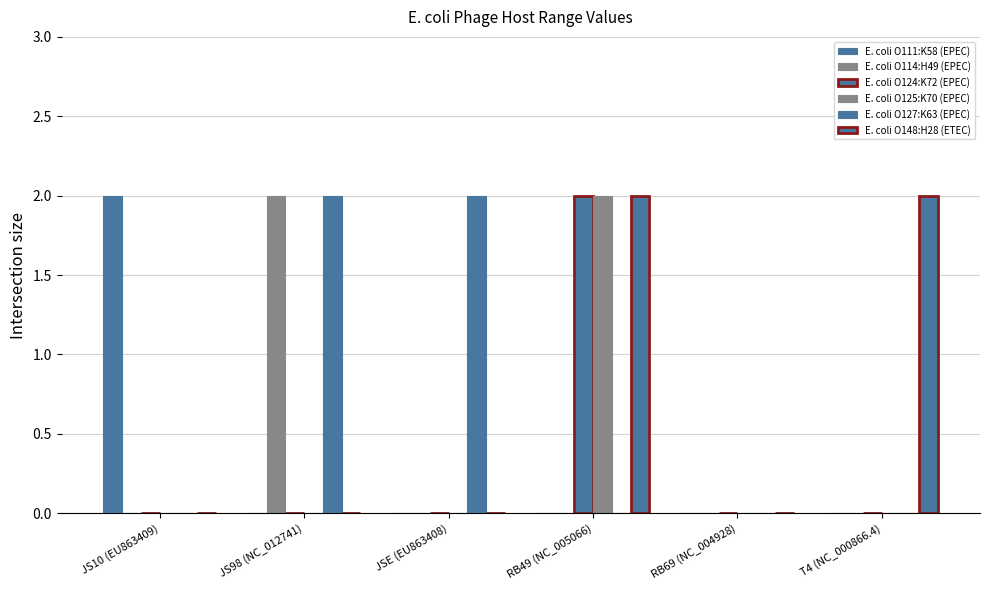

Are the bars grouped side by side (vs. stacked)?

Yes